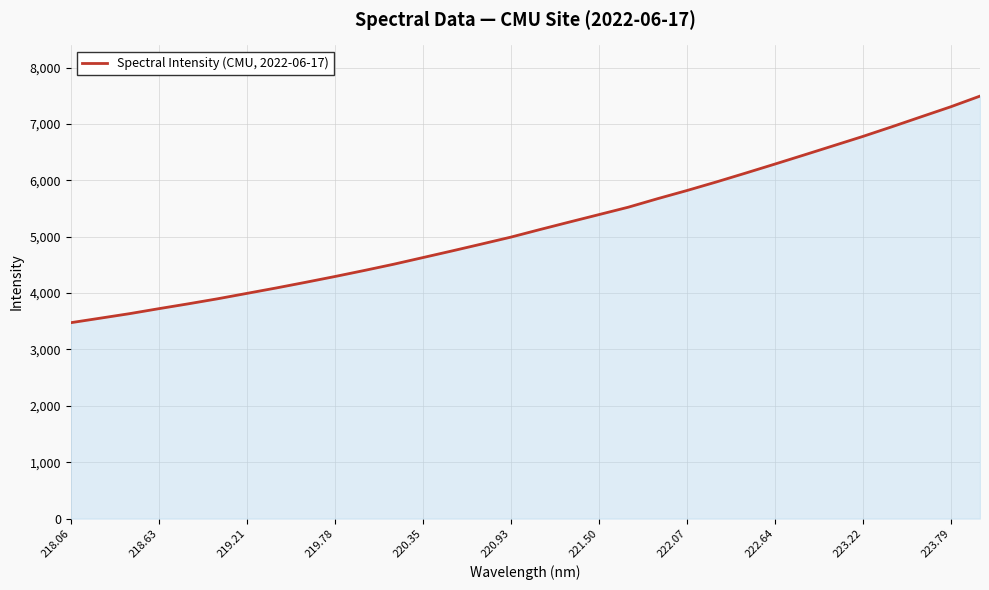

What is the sum of all values?

166716.1